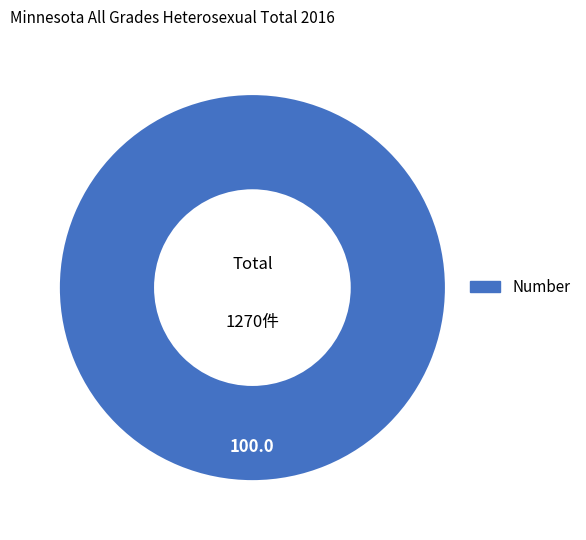

Does any single category account for the majority?

Yes